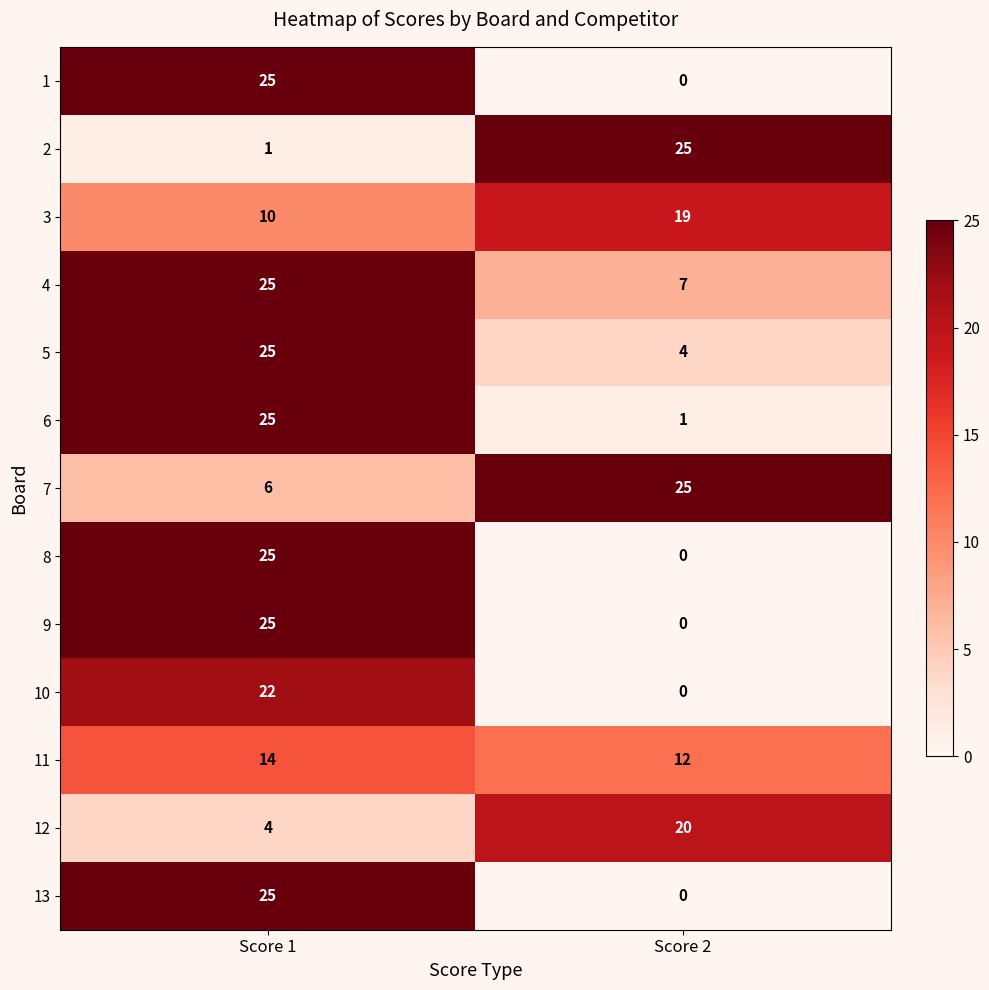

Is it true that 5 equals 4 at Score 2?

True